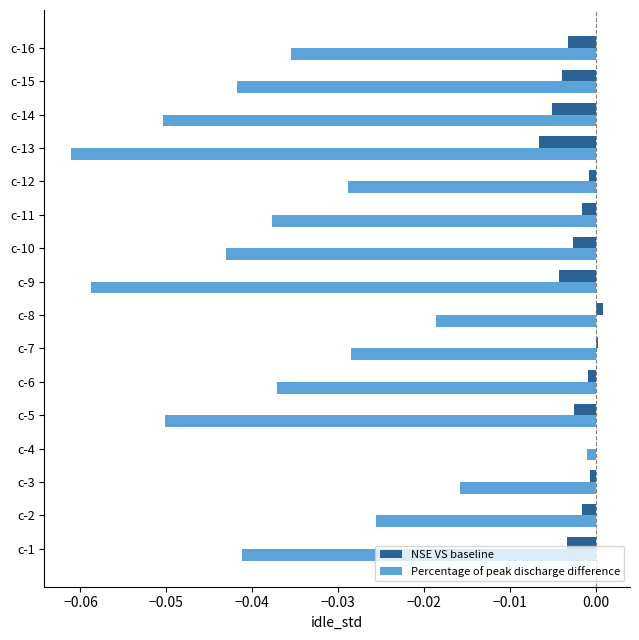

Is it true that NSE VS baseline equals -0.0 at c-5?

True